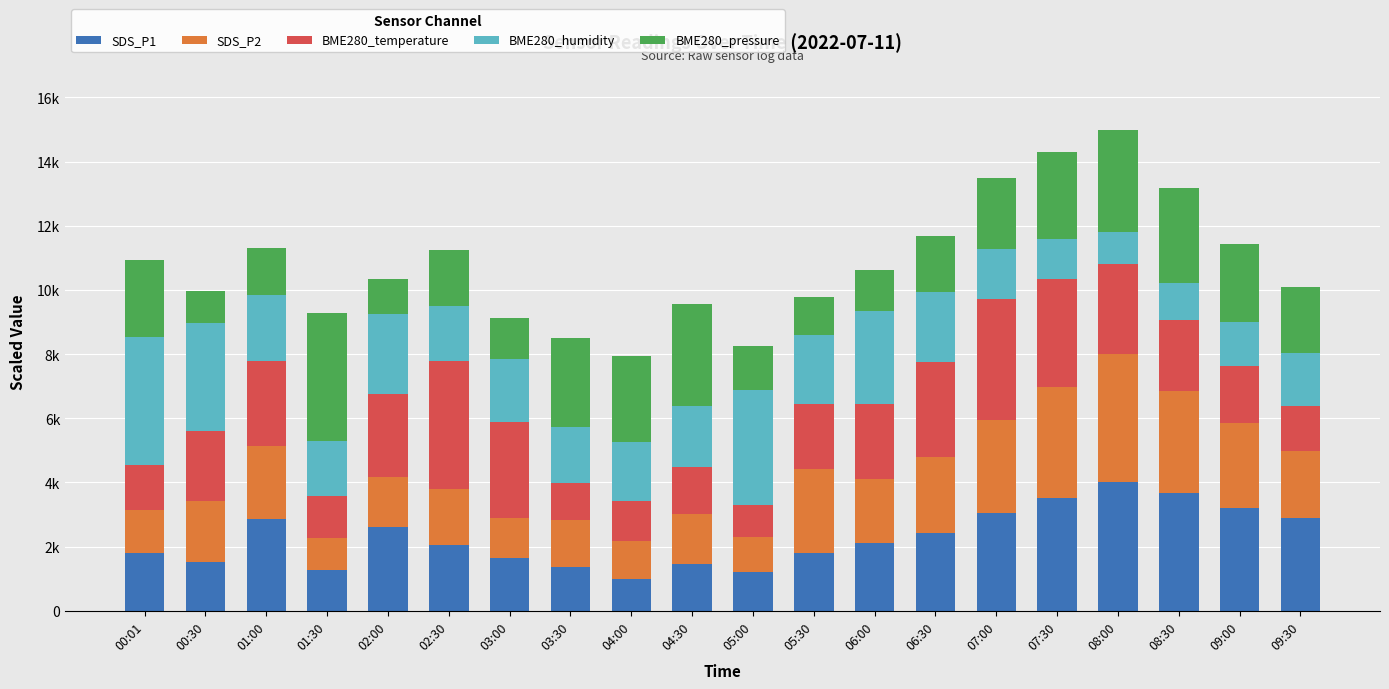

At which category is the sum across all series the highest?

08:00